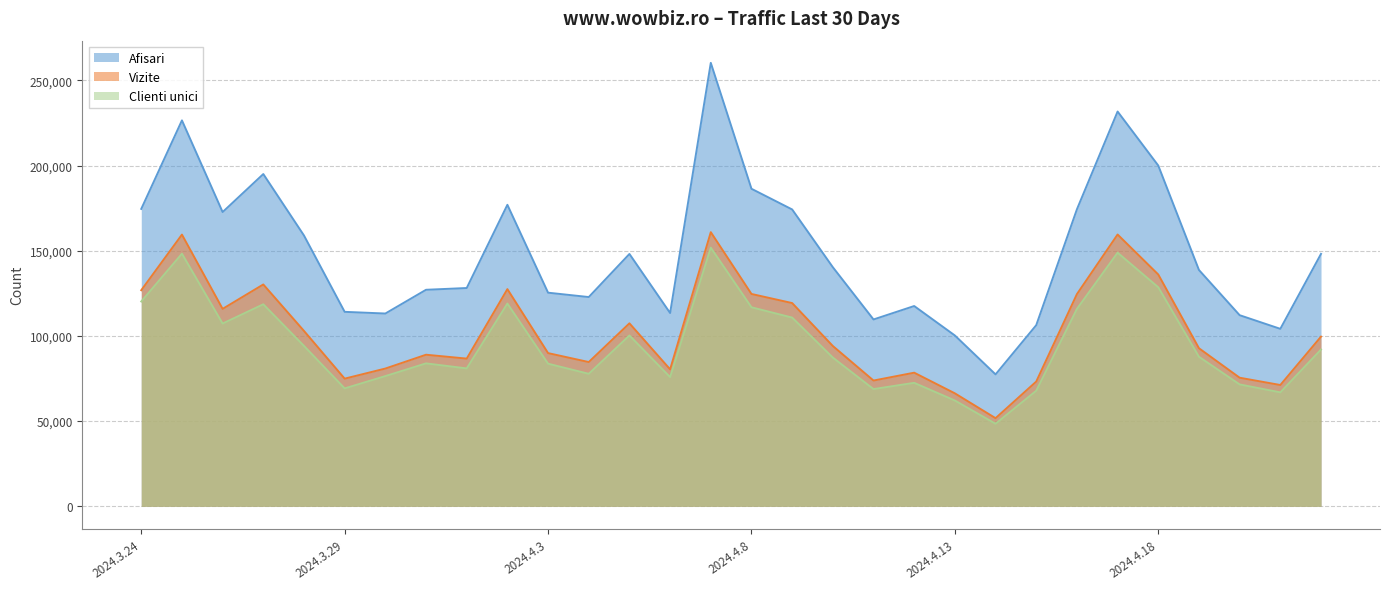

How many data points in Afisari are above 140324?

14